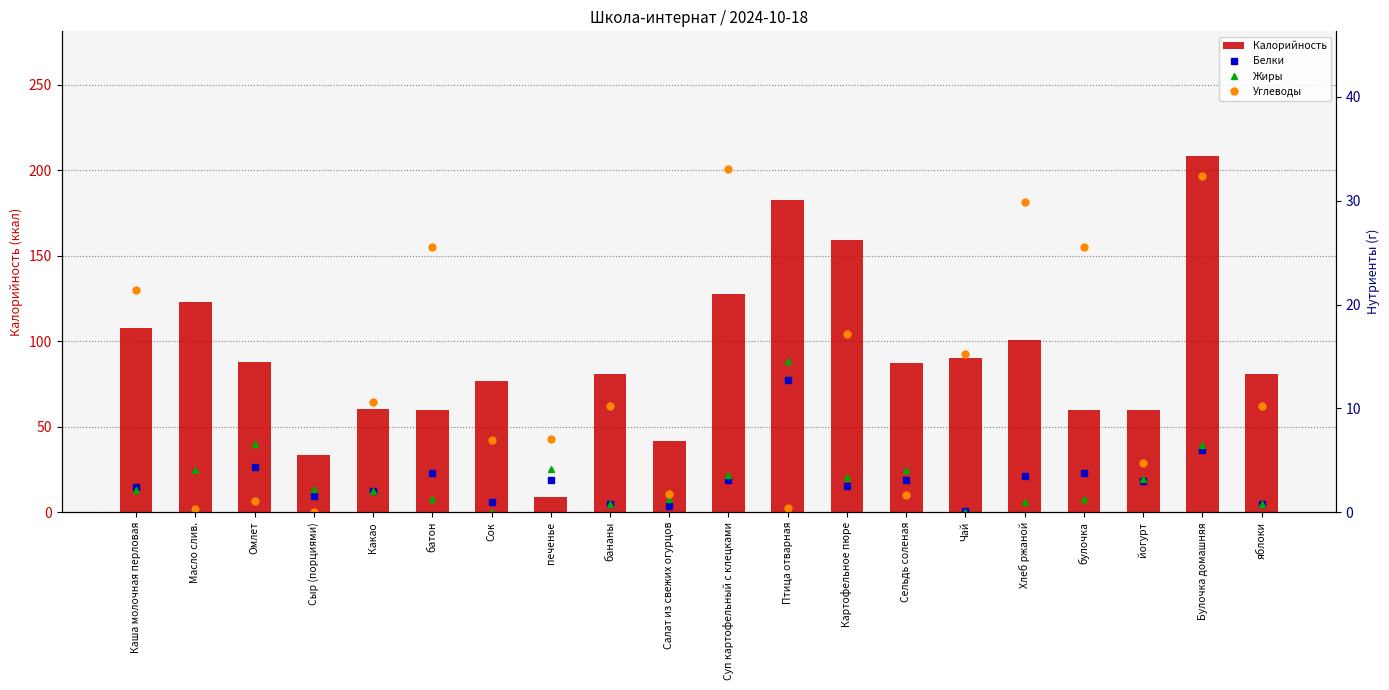

What is the minimum value for Белки?

0.1